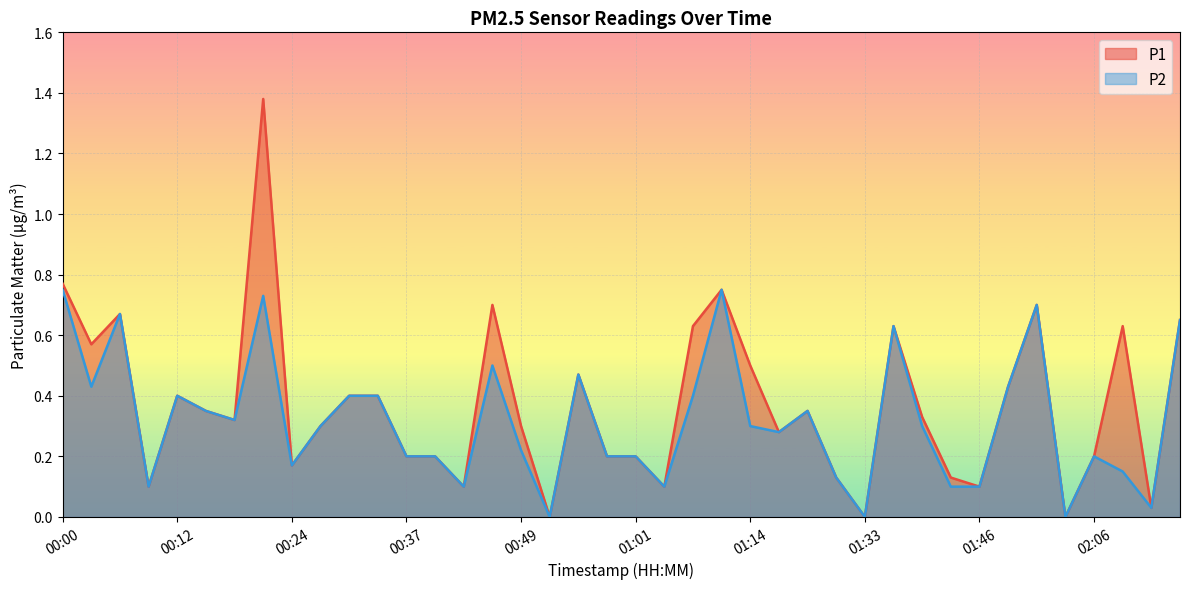

List the series in order of their peak value, highest first.

P1, P2